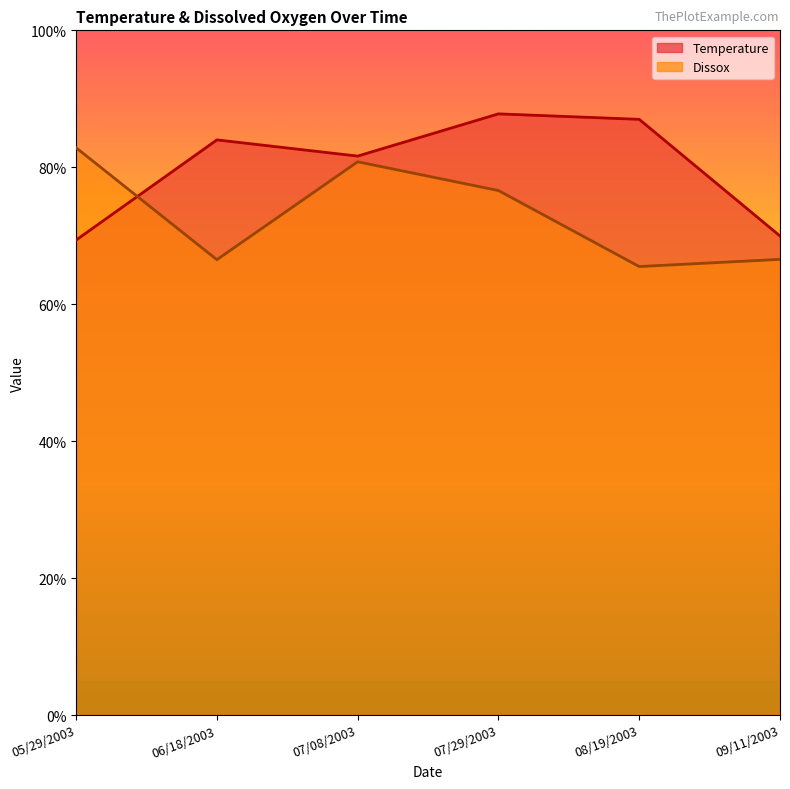

Reading right to left, list all the values displayed in this chart.

Temperature: 70.0	87.0	87.8	81.6	84.0	69.4
Dissox: 66.5	65.5	76.6	80.8	66.5	82.8